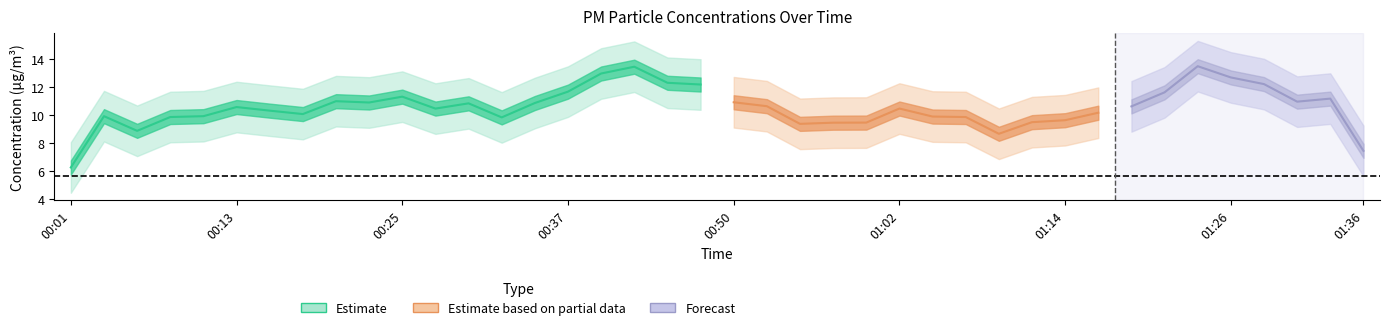

Does the chart display data point markers on the line(s)?

No